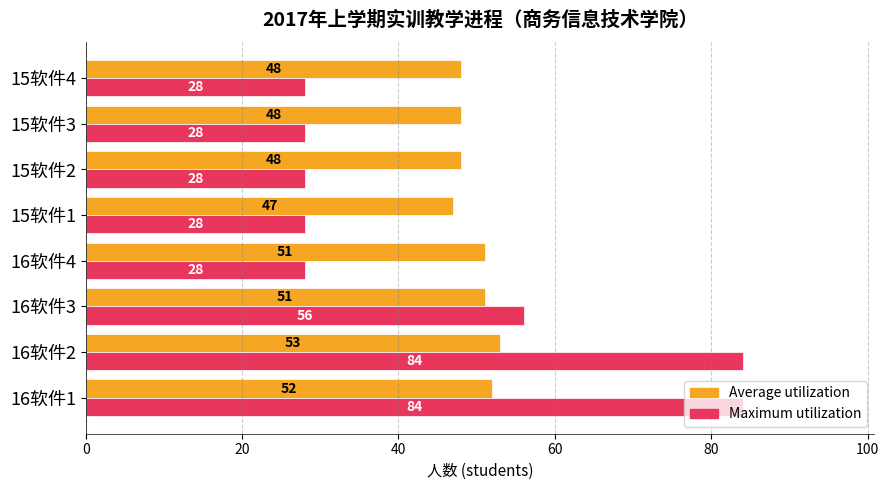

At how many categories does at least one series exceed 41?

8